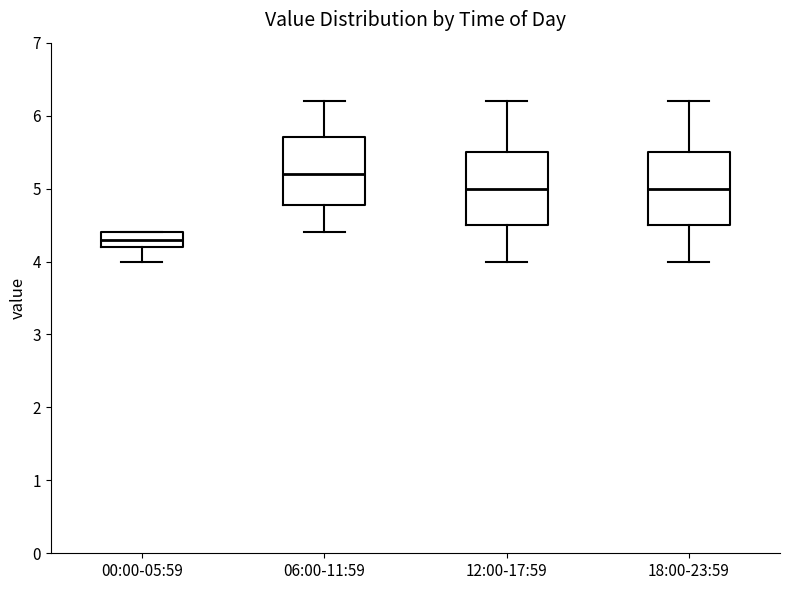

Where does the median line of the box for 00:00-05:59 sit on the y-axis? The values are not printed on the chart, so give them approximately, as read against the axis.

4.3